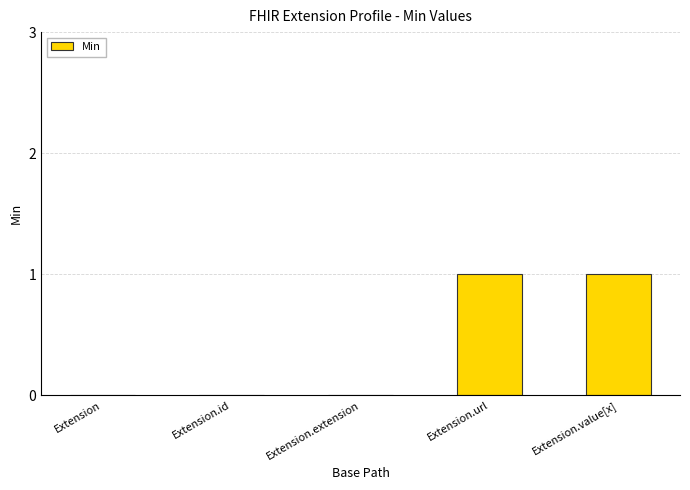

Are the bars grouped side by side (vs. stacked)?

No